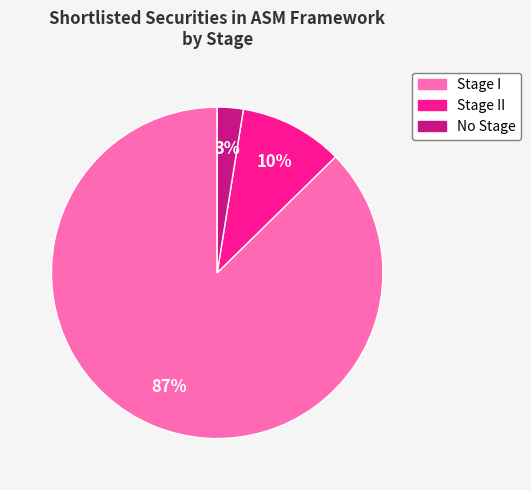

Is the sum of Stage II and Stage I greater than half?

Yes